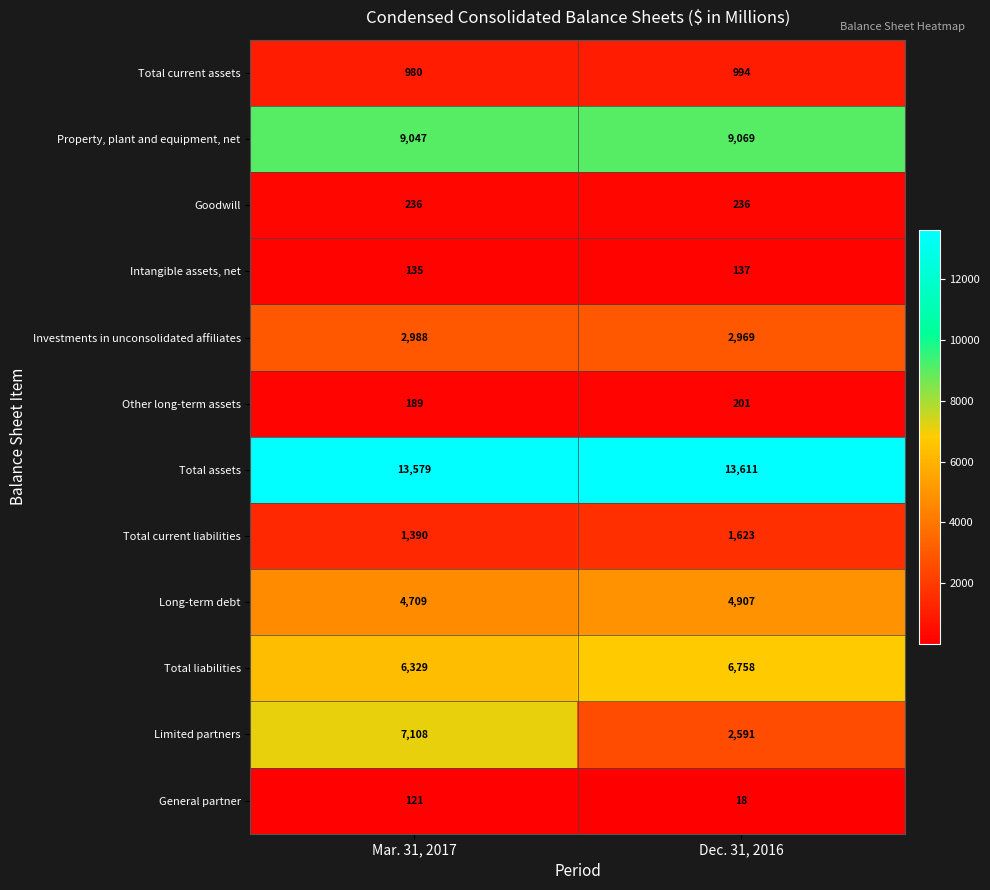

What is the greatest value displayed?

13611